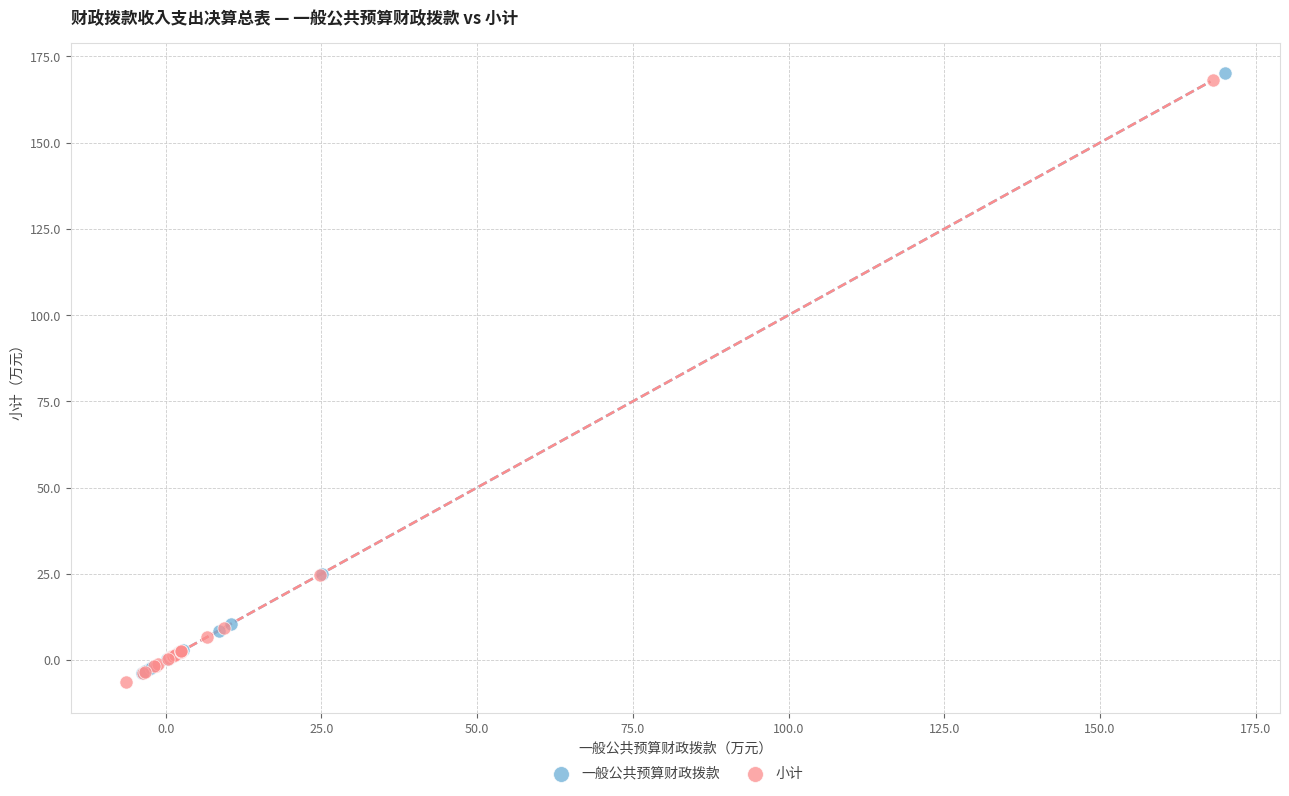

What are all the series names shown in the legend?

一般公共预算财政拨款, 小计